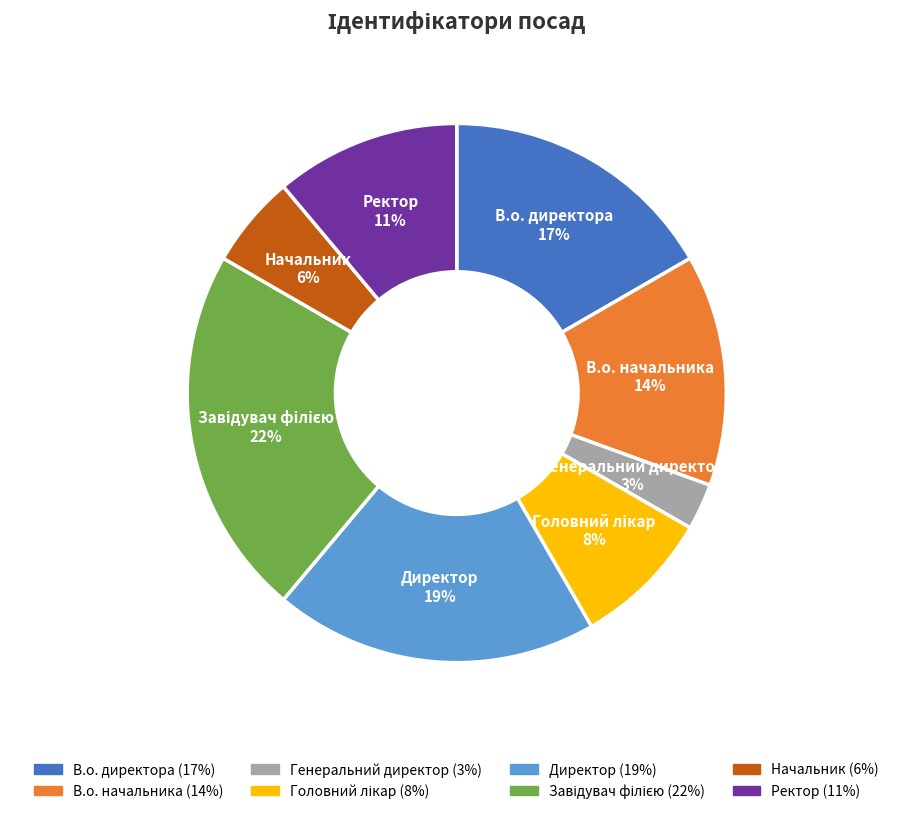

To the nearest percent, what is the average slice percentage?

12%